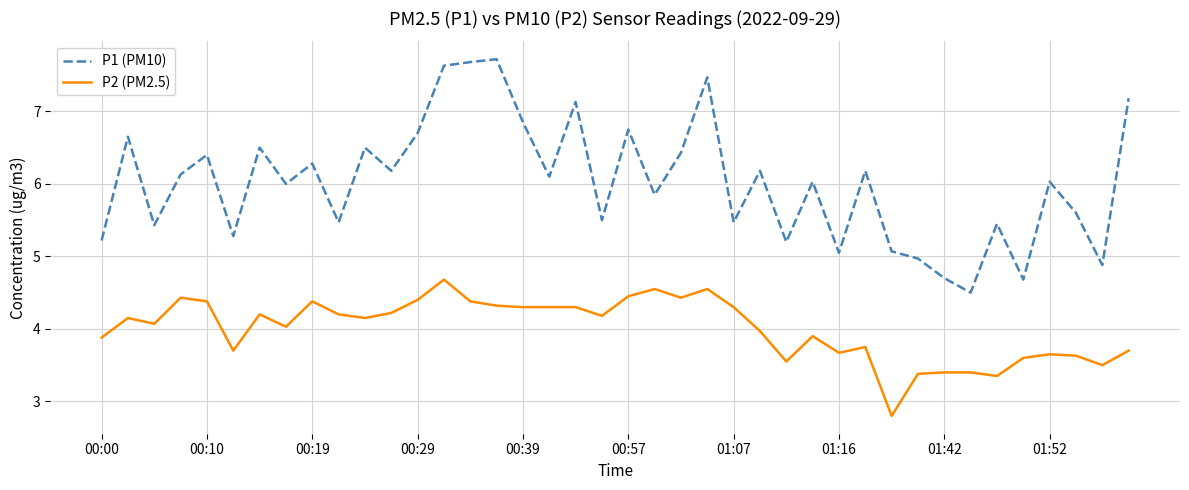

List the series in order of their overall mean, highest first.

P1 (PM10), P2 (PM2.5)